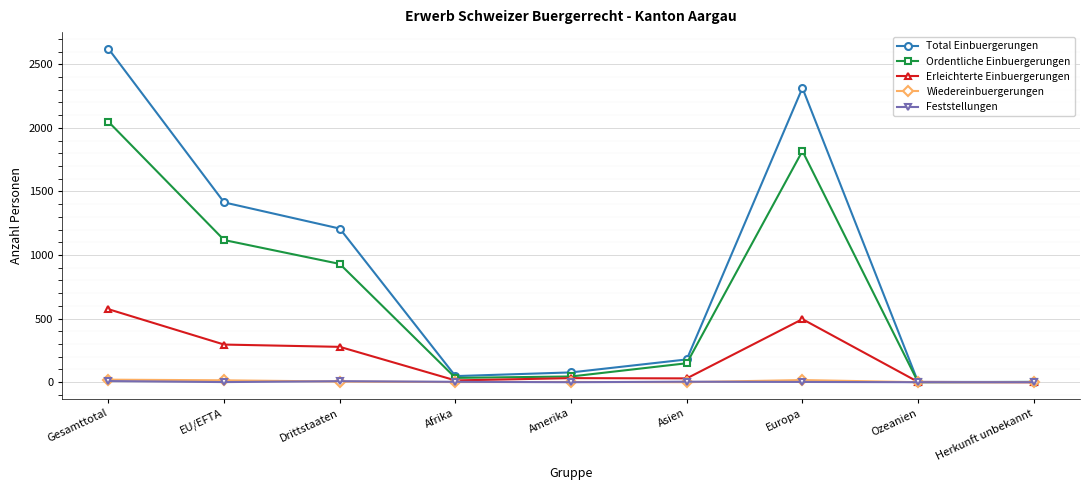

The Ordentliche Einbuergerungen series shows 1818 at Europa. True or false?

True